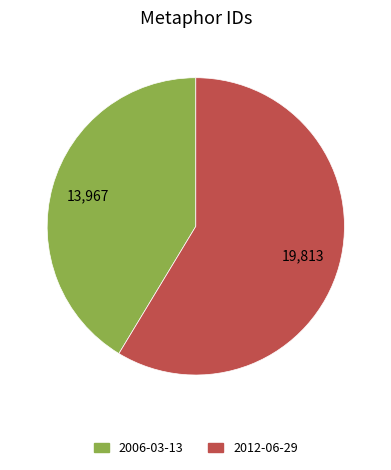

Approximately how many times larger is the value at 2012-06-29 compared to 2006-03-13?

1.4